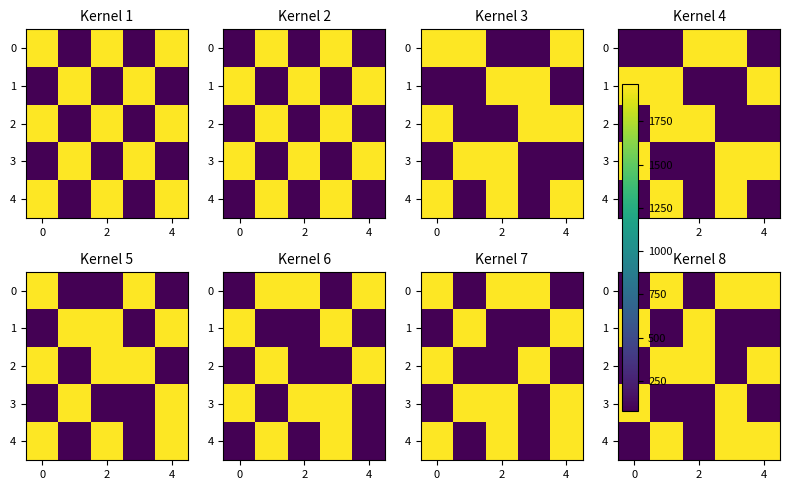

Rank the series at 2 from lowest to highest value.

0, 3, 4, 1, 2